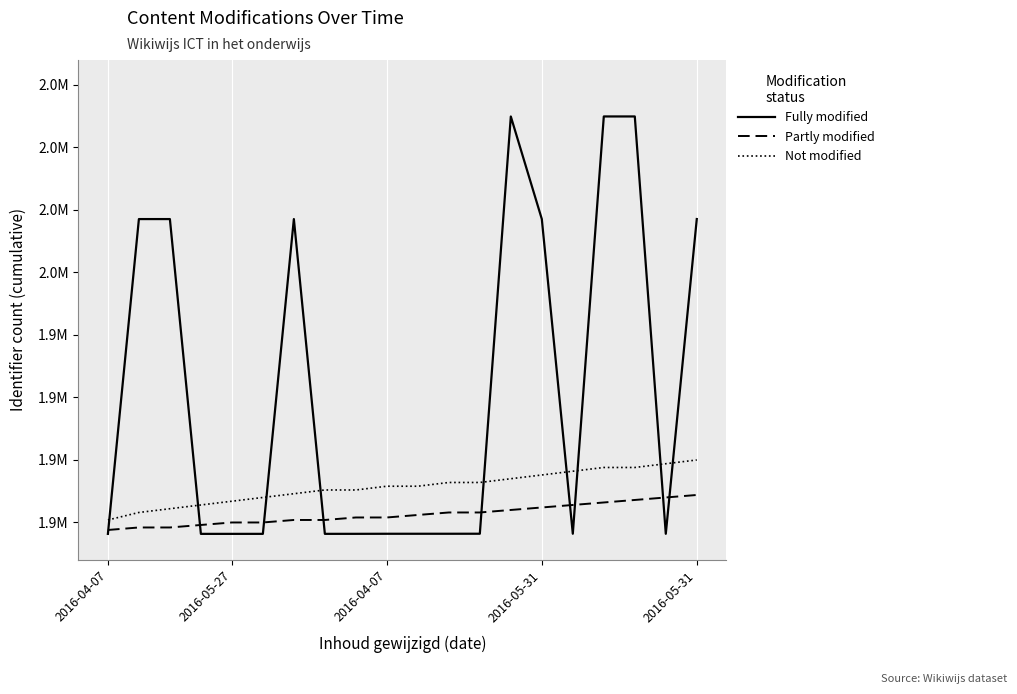

At which category is the sum across all series the highest?

17